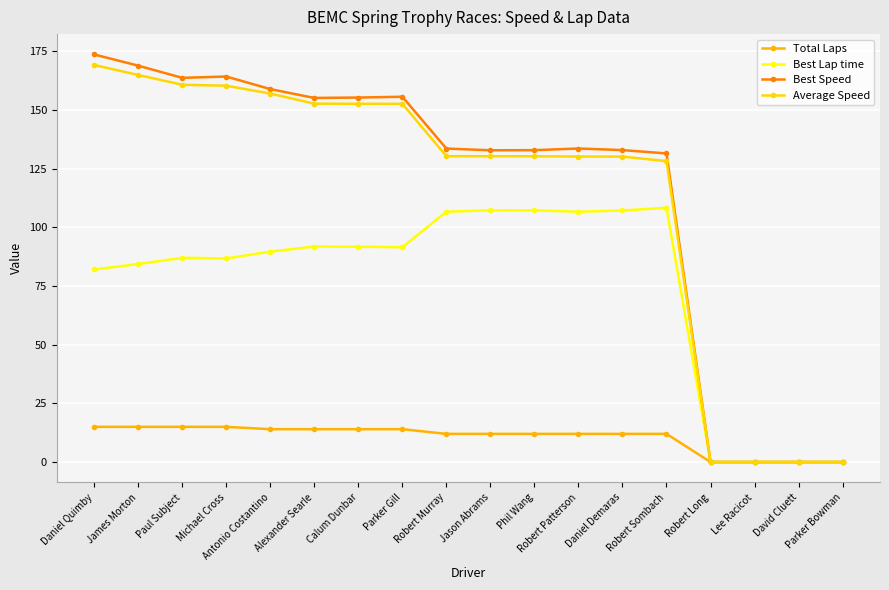

Which label corresponds to the smallest value in the chart?

Robert Long